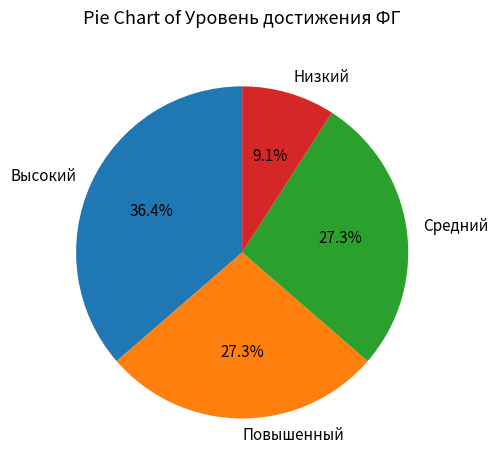

To the nearest percent, what is the difference between the Средний and Низкий slice percentages?

18%